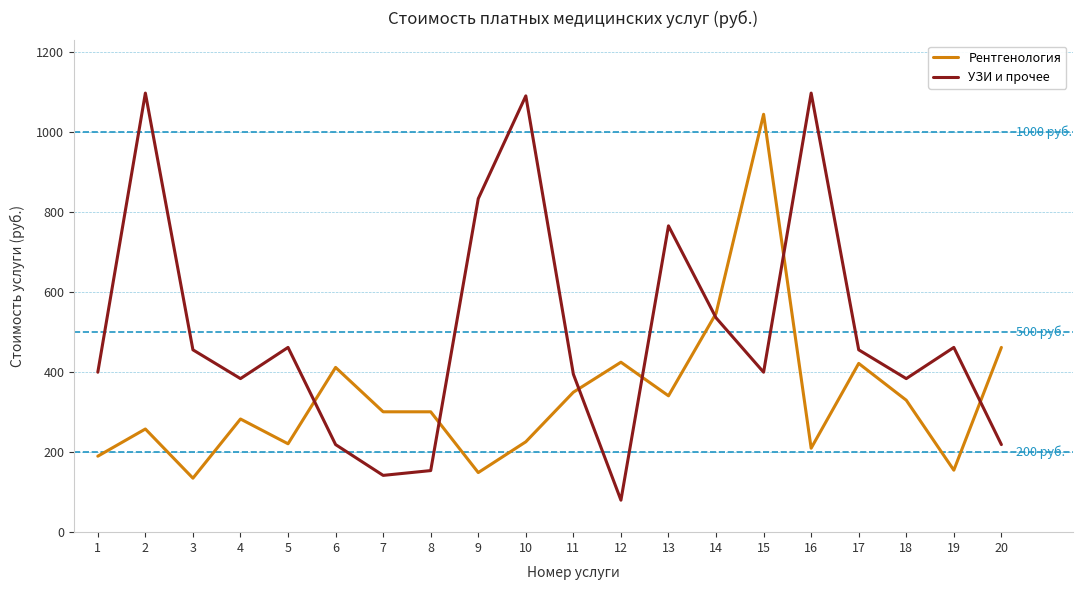

What is the approximate value of Рентгенология at 1, to the nearest 50?

200